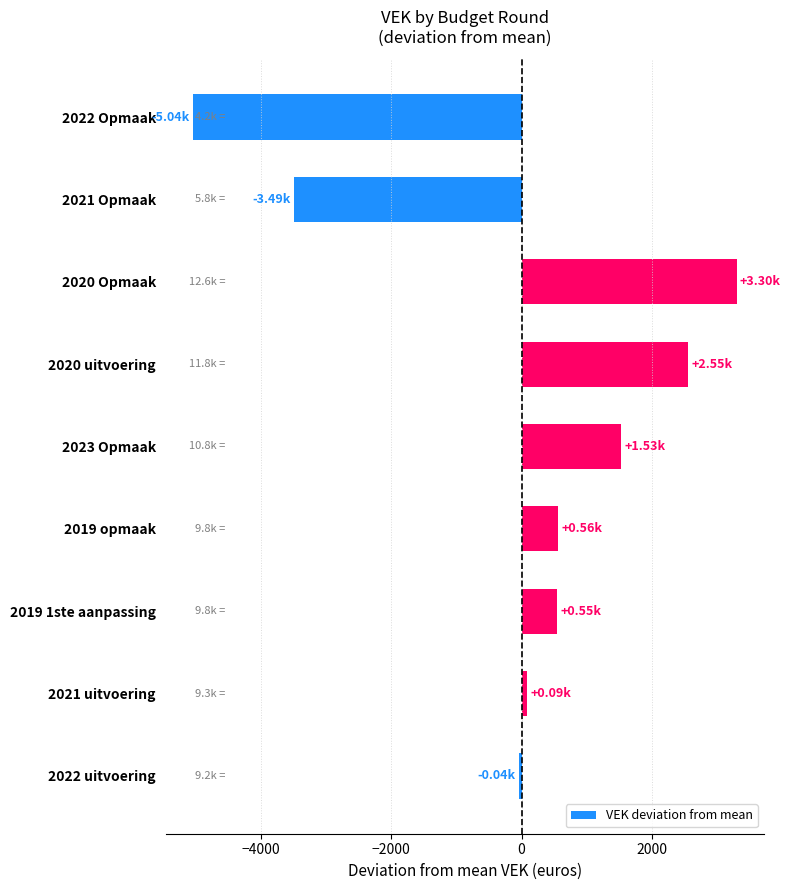

Count the number of values greater than 545.

5